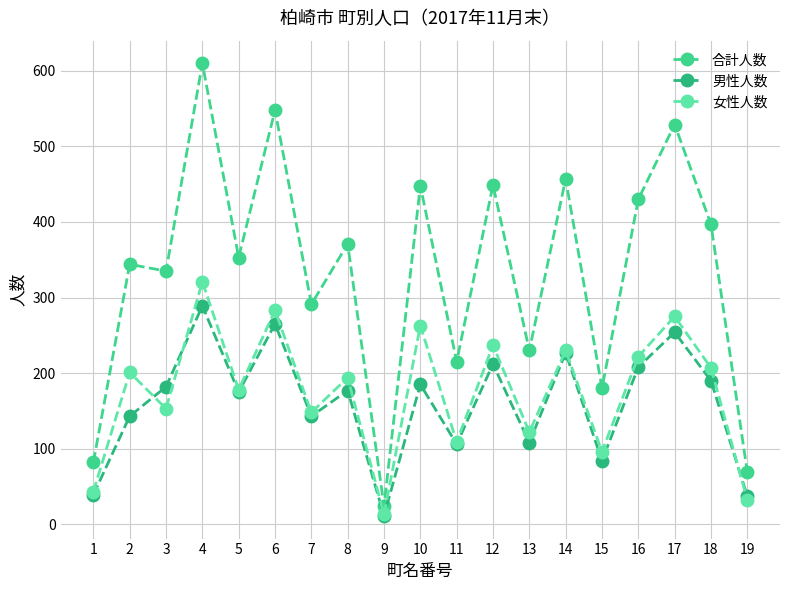

The value of 男性人数 at 19 is 9. True or false?

False